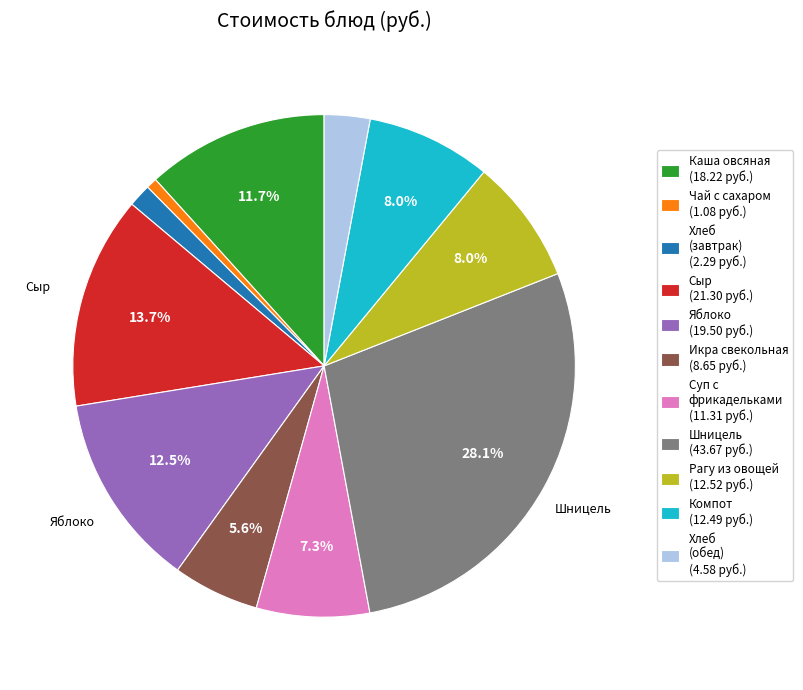

What portion of the pie excludes Компот (12.49 руб.)?

92.0%